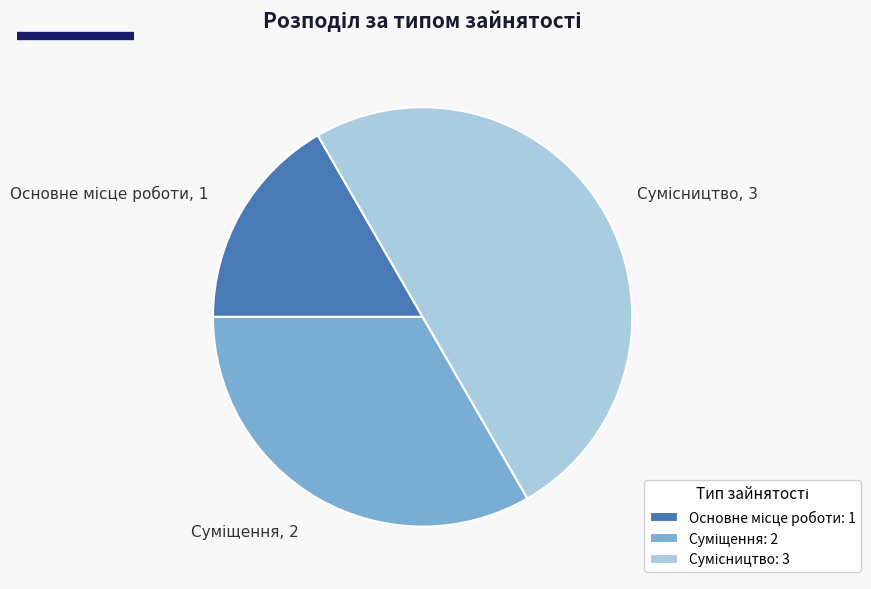

Is it true that Основне місце роботи is 17% of the pie?

True